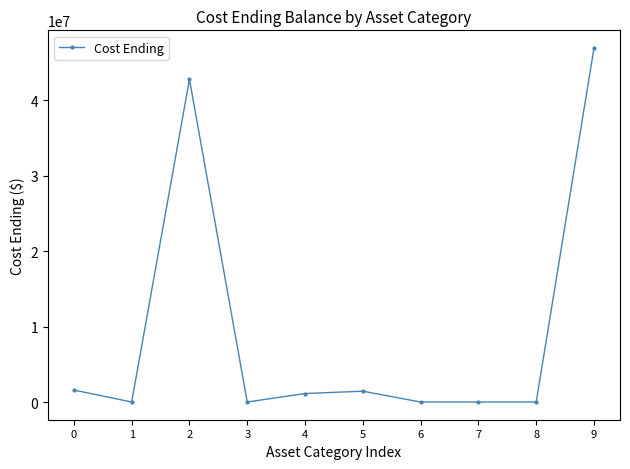

What is the change in value from 1 to 5?

+1434592